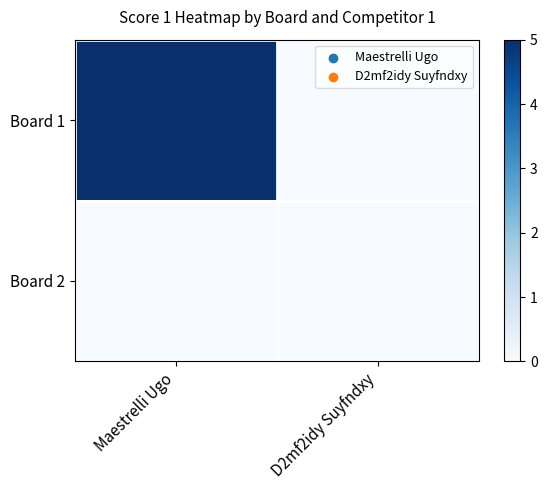

Reading left to right, extract all data points from this chart.

Board 1: Maestrelli Ugo=5	D2mf2idy Suyfndxy=0
Board 2: Maestrelli Ugo=0	D2mf2idy Suyfndxy=0